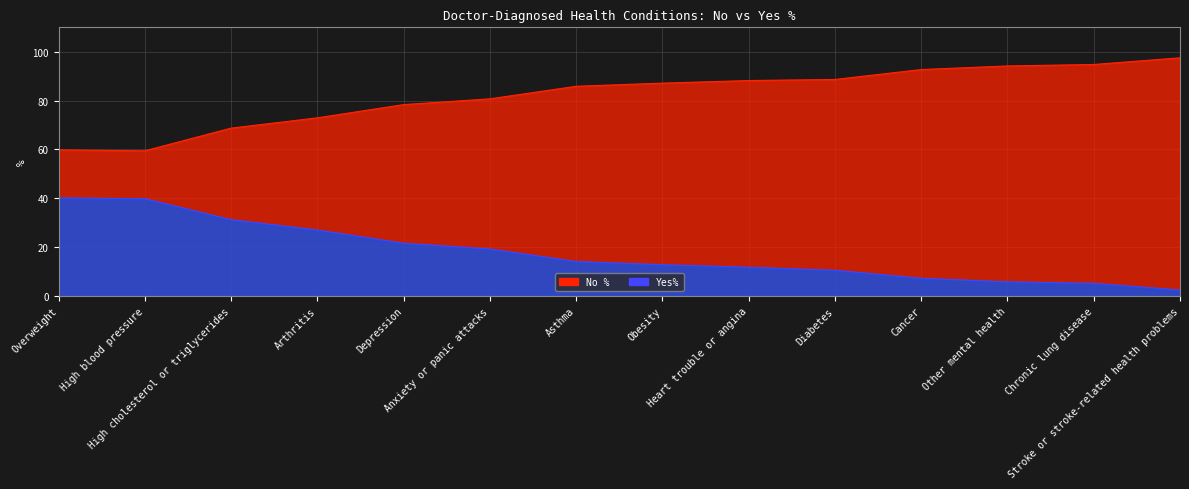

True or false: Yes% and No % intersect in this chart.

False